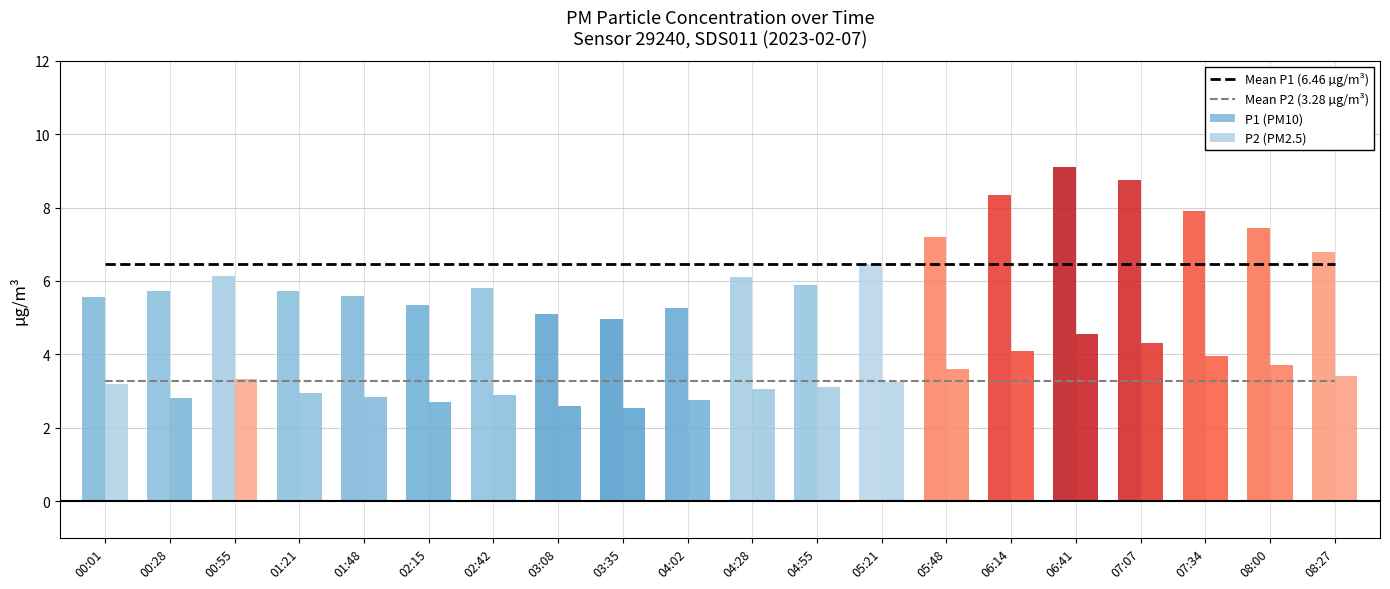

Which series has the largest total across all categories?

Mean P1 (6.46 µg/m³)